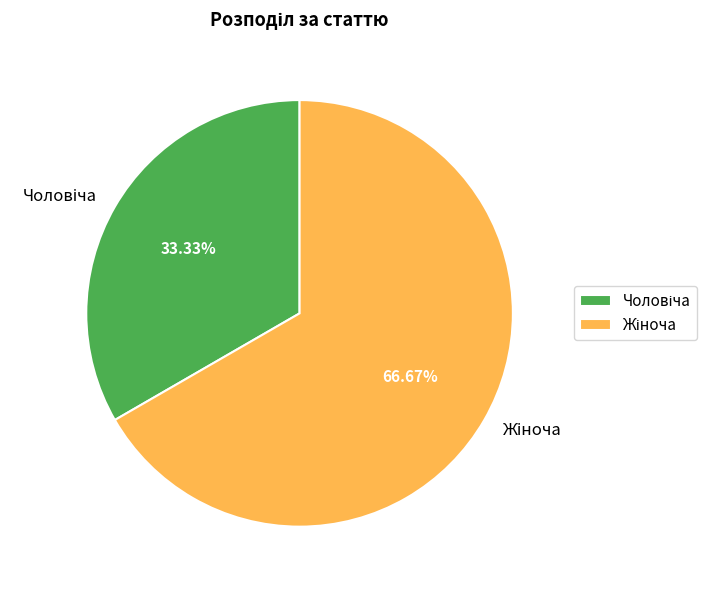

Does any single category account for the majority?

Yes